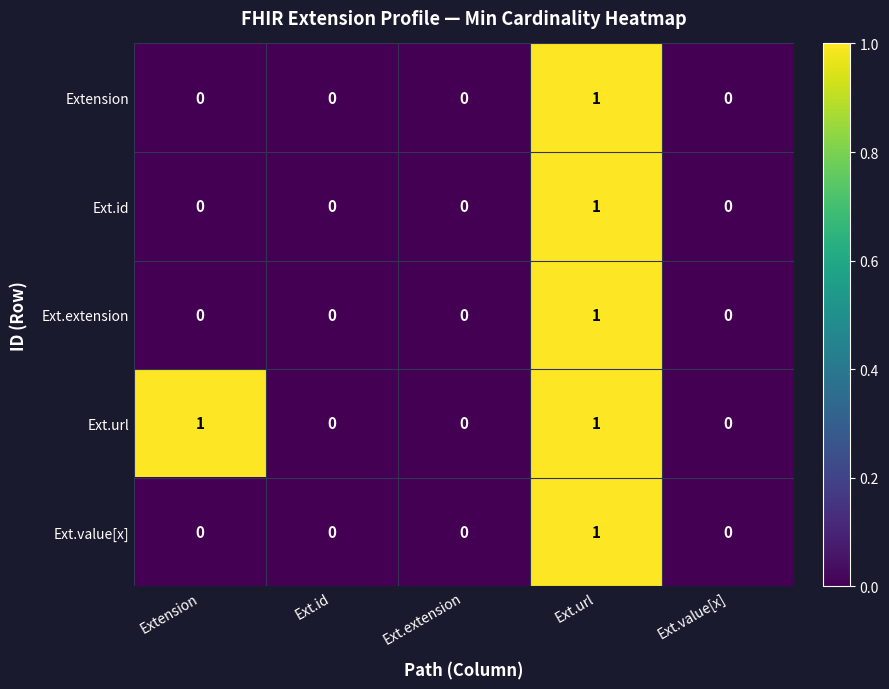

Which category has the highest value in the Extension series?

Ext.url